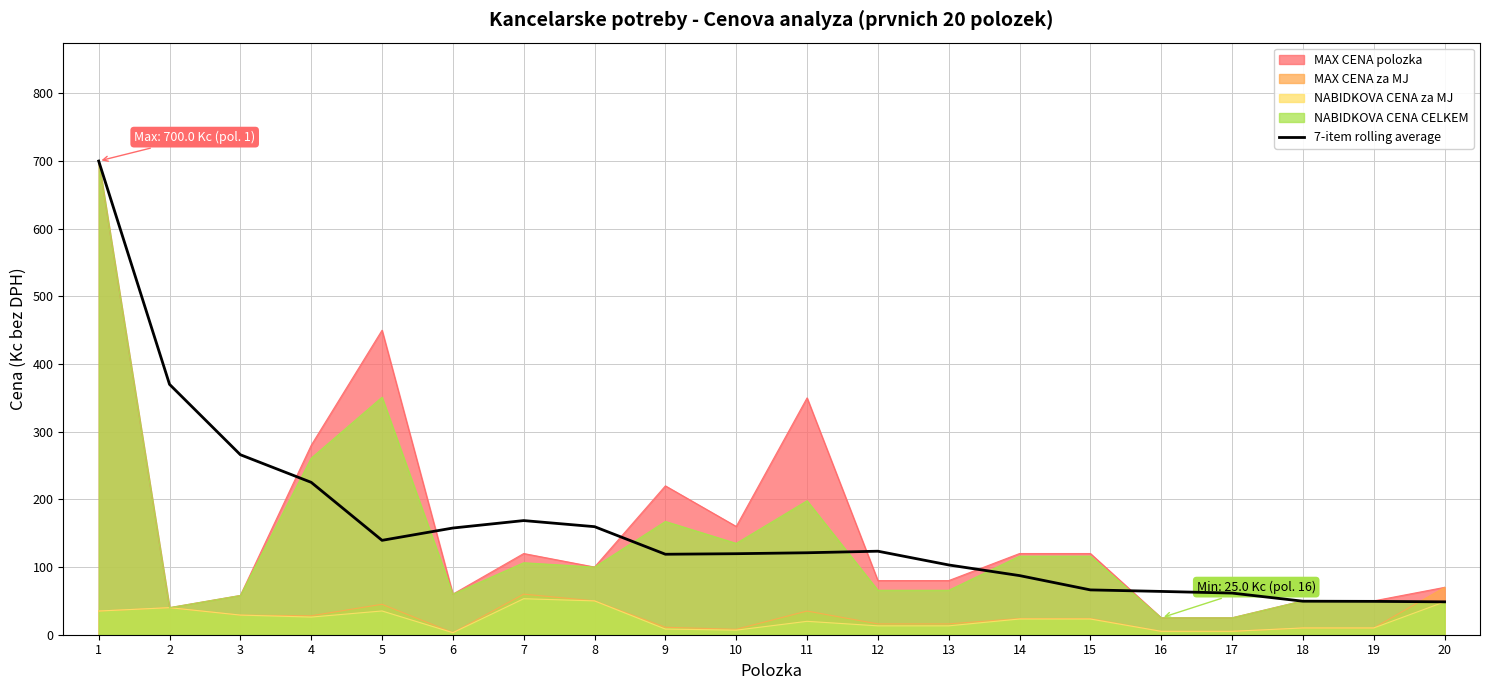

Between 9 and 17, which series saw the biggest shift?

MAX CENA polozka